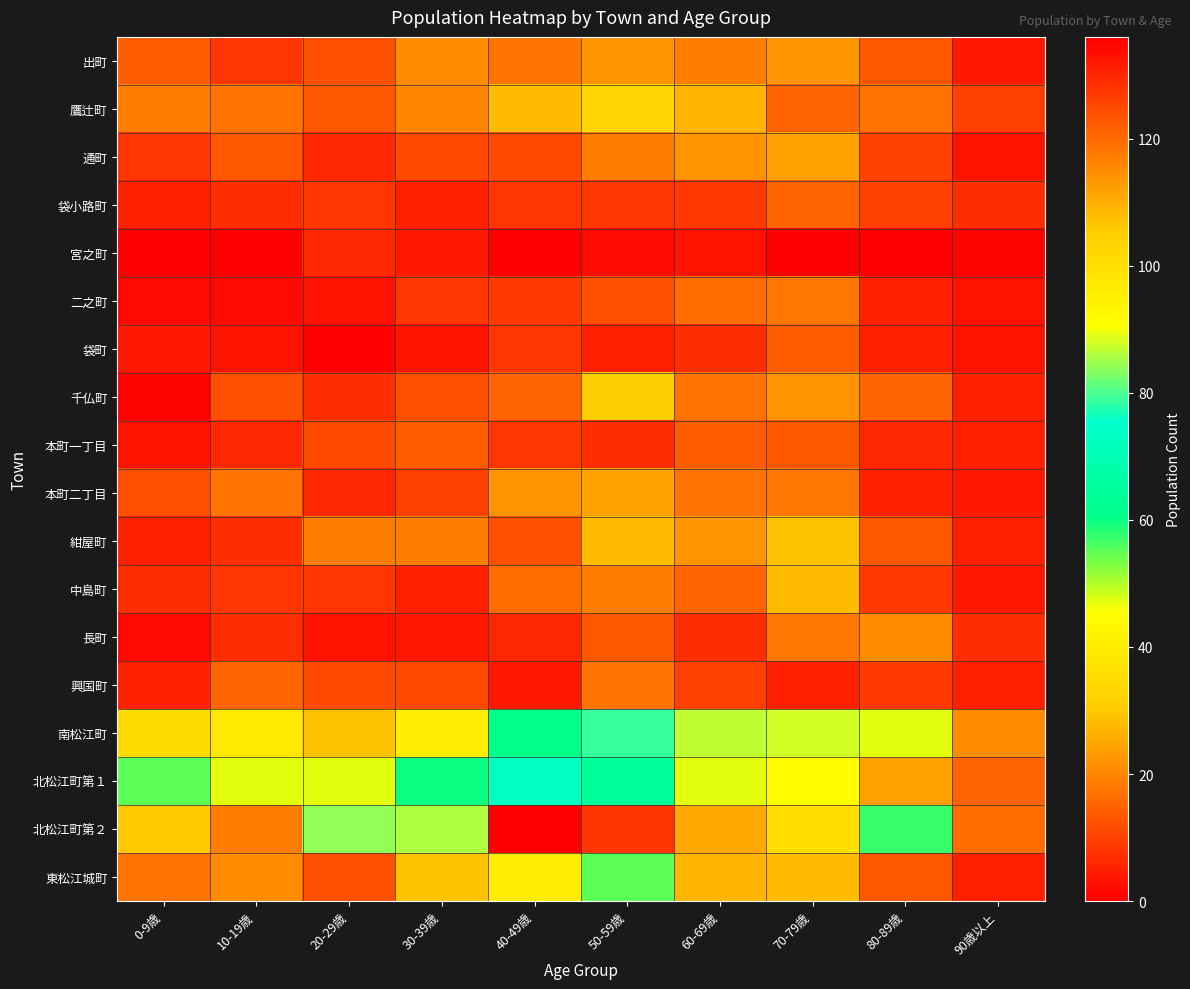

At how many categories does at least one series exceed 60?

8